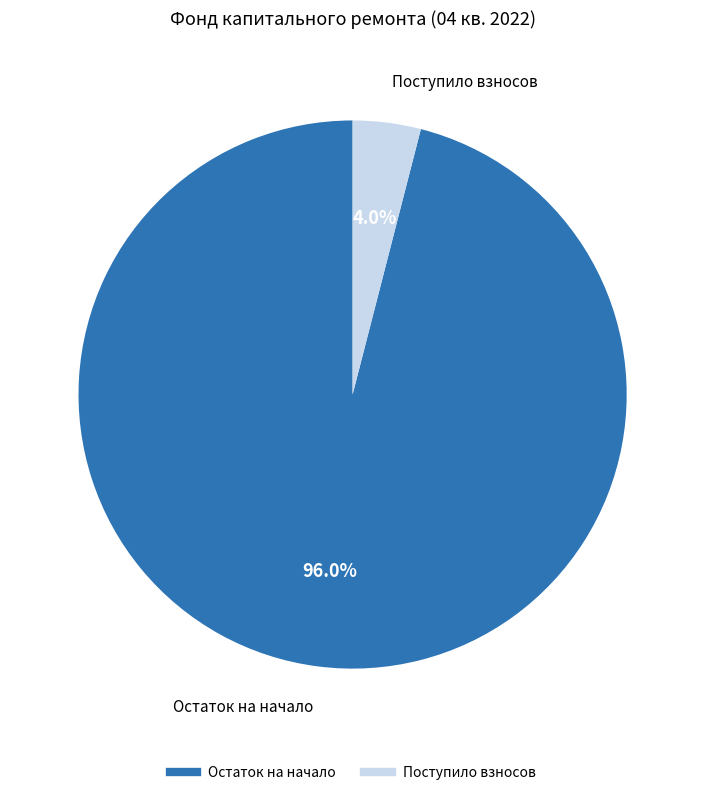

Is there a majority slice in this chart?

Yes